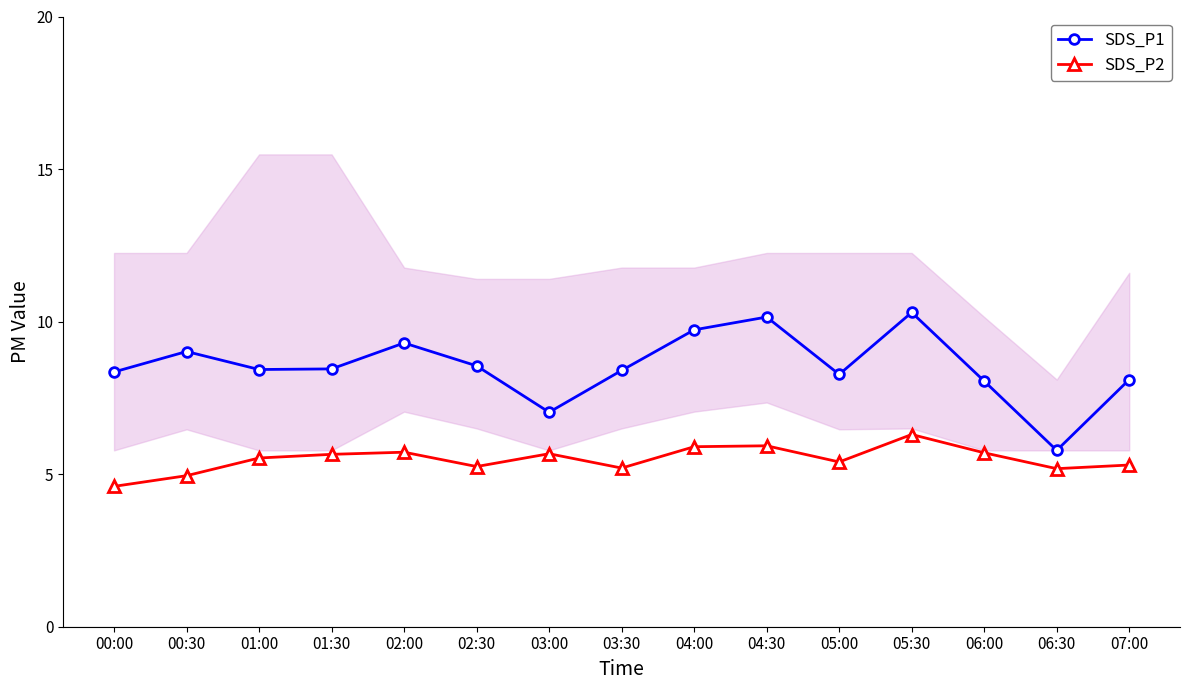

True or false: SDS_P1 and SDS_P2 cross at least once.

False